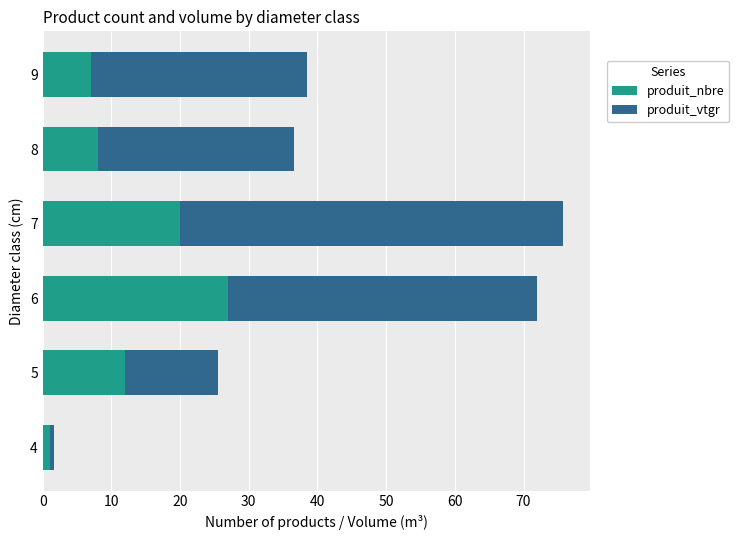

The value of produit_nbre at 9 is 7.0. True or false?

True